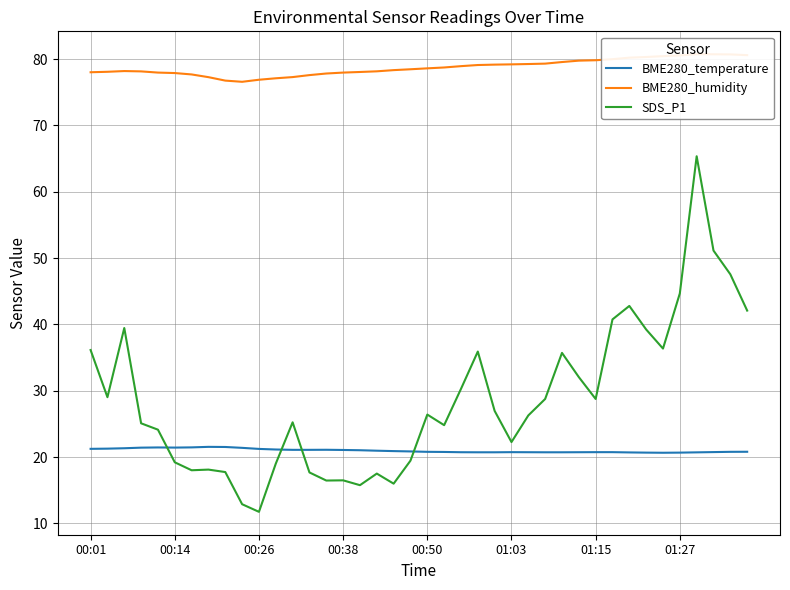

True or false: BME280_humidity and BME280_temperature intersect in this chart.

False